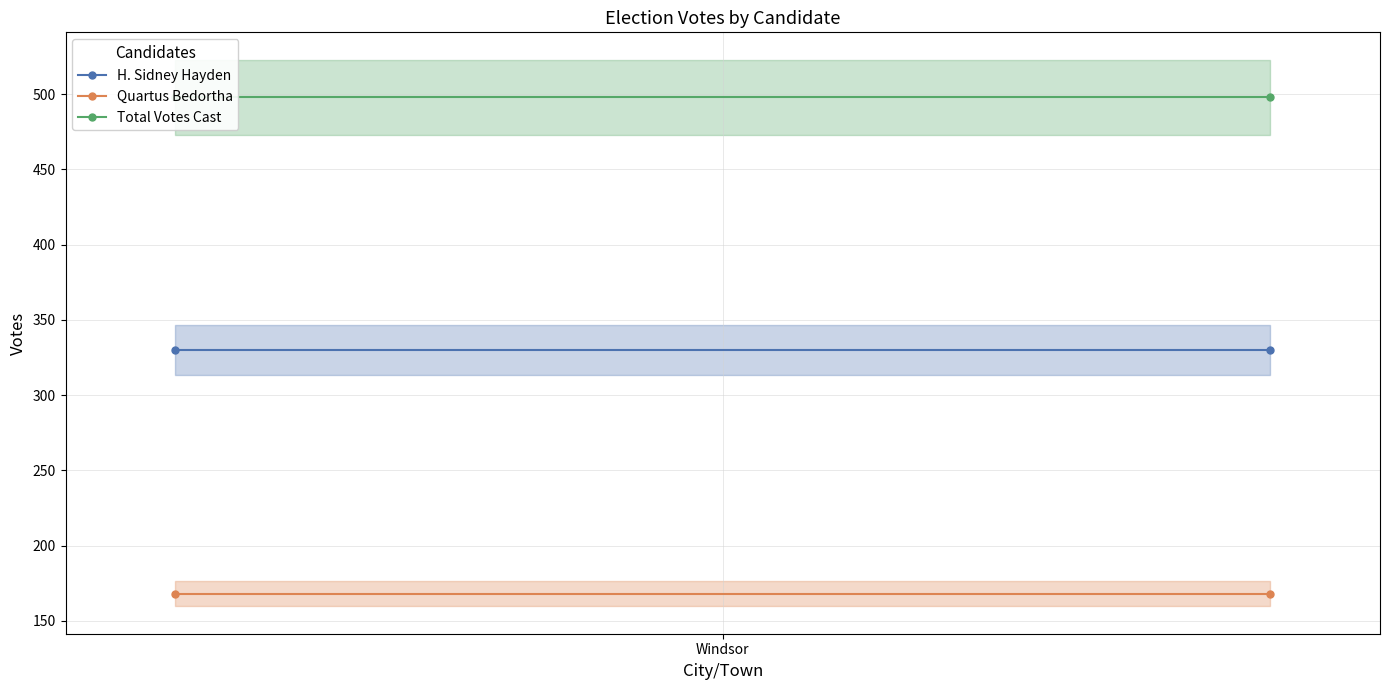

What is the sum of the Quartus Bedortha values at 1 and Windsor?

336